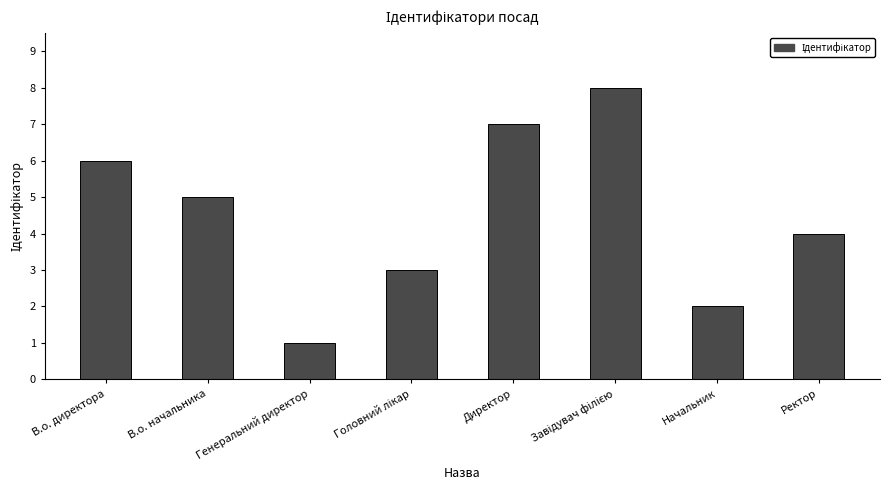

How many bars are there in total?

8